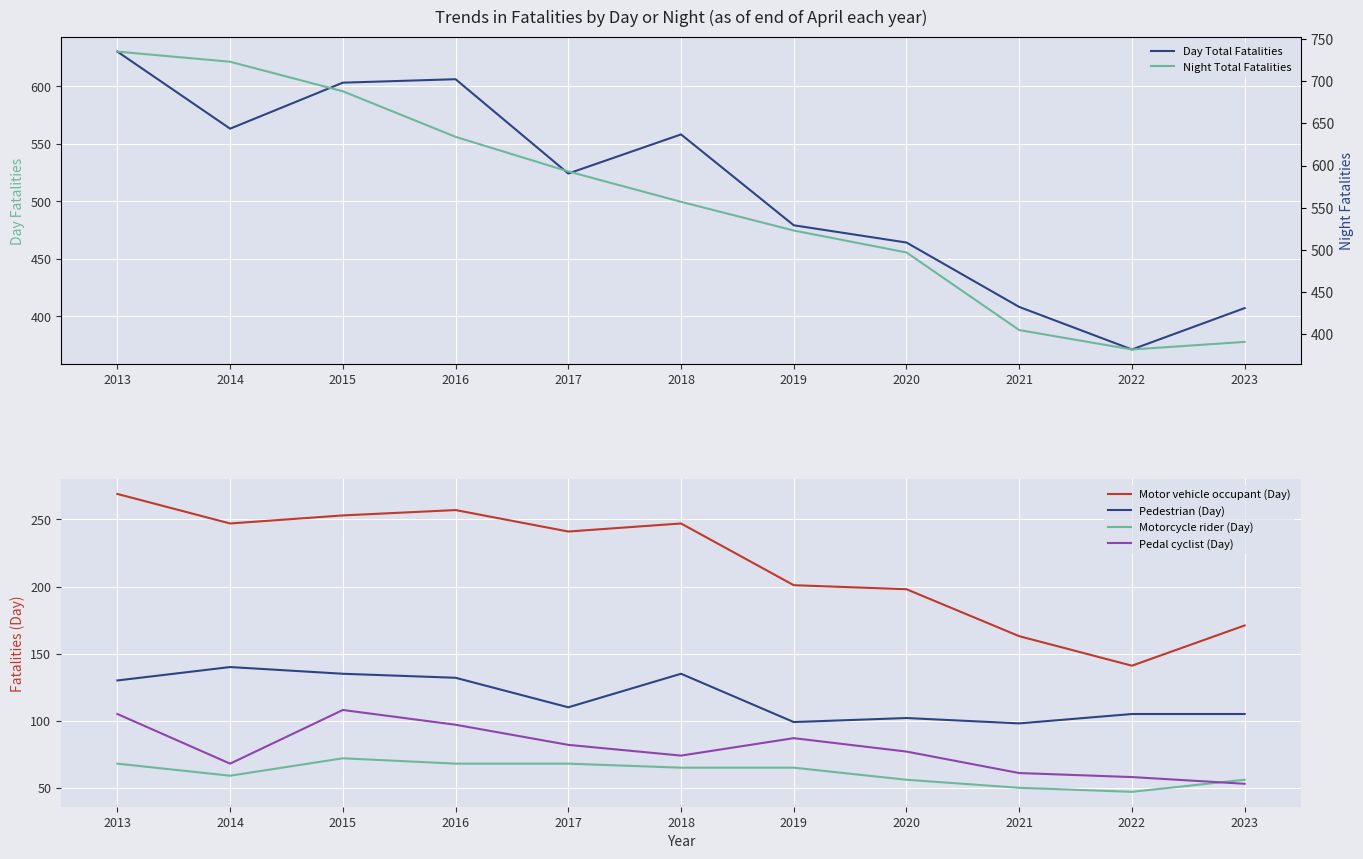

In Motorcycle rider (Day), how many points are higher than both neighbors (excluding endpoints)?

1